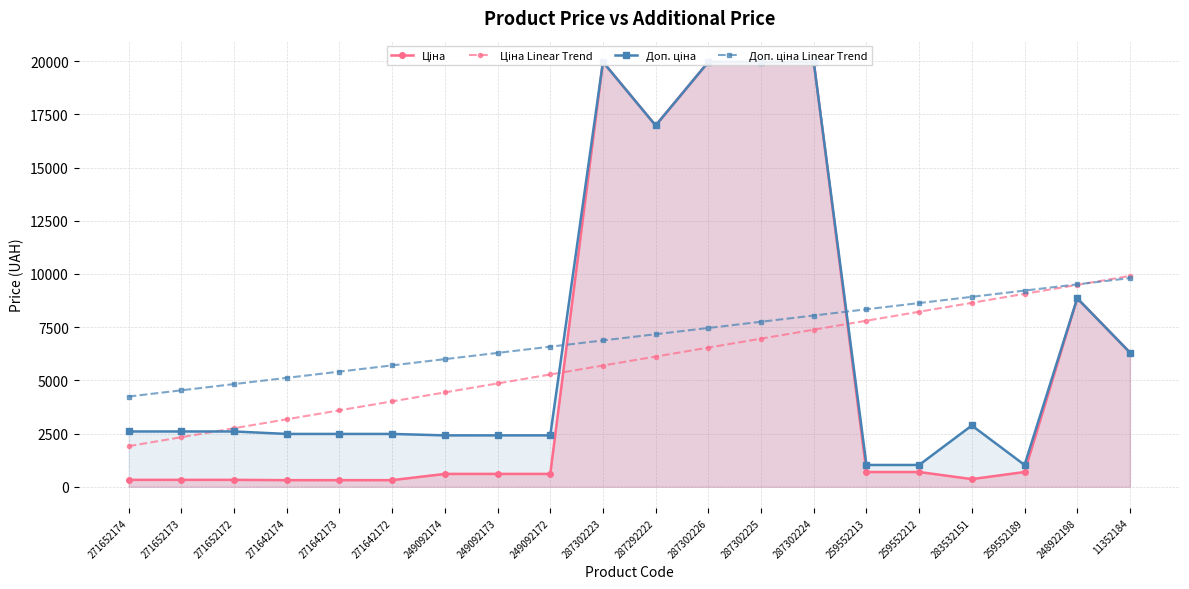

How many series are shown in this chart?

4